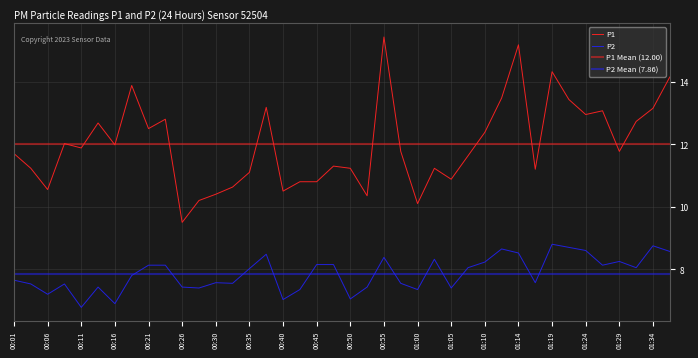

What is the label of the 3rd point from the left?

00:06